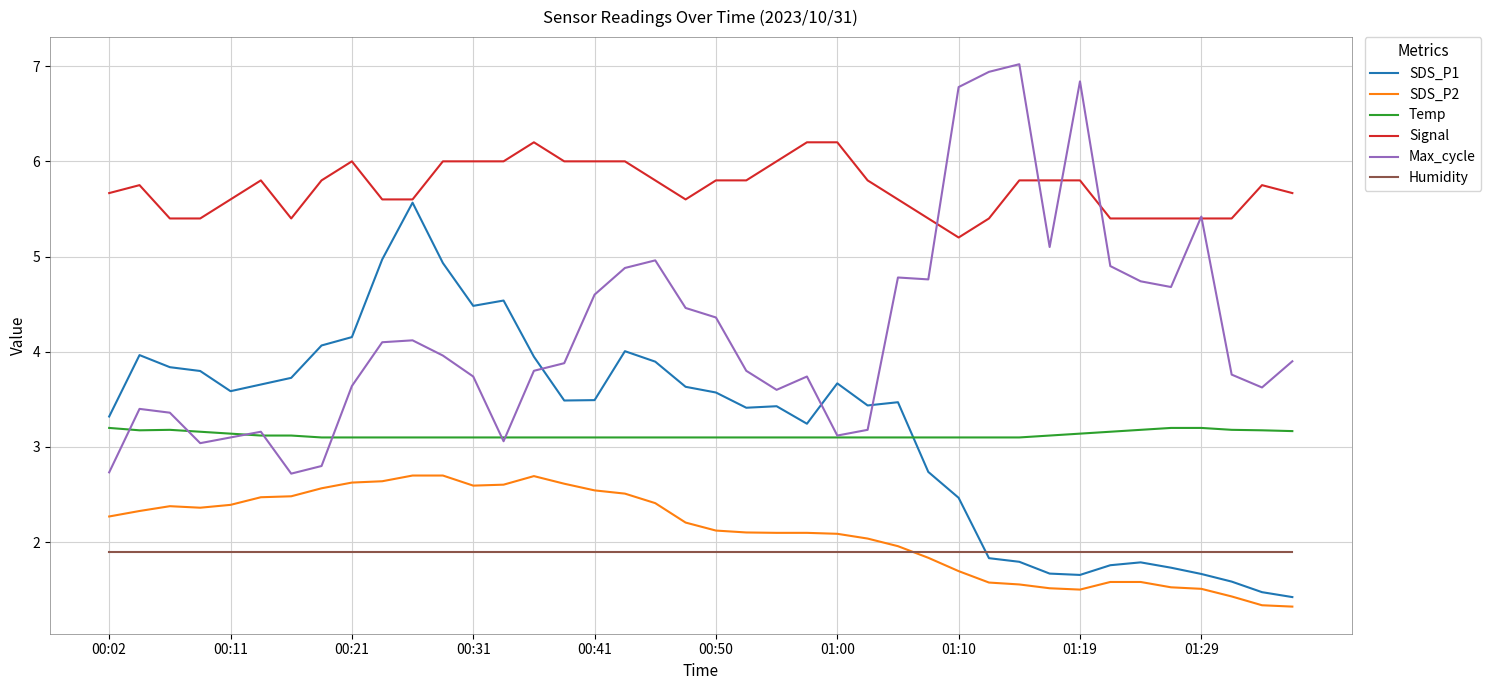

After their last crossing, which series has the higher values: SDS_P1 or Max_cycle?

Max_cycle